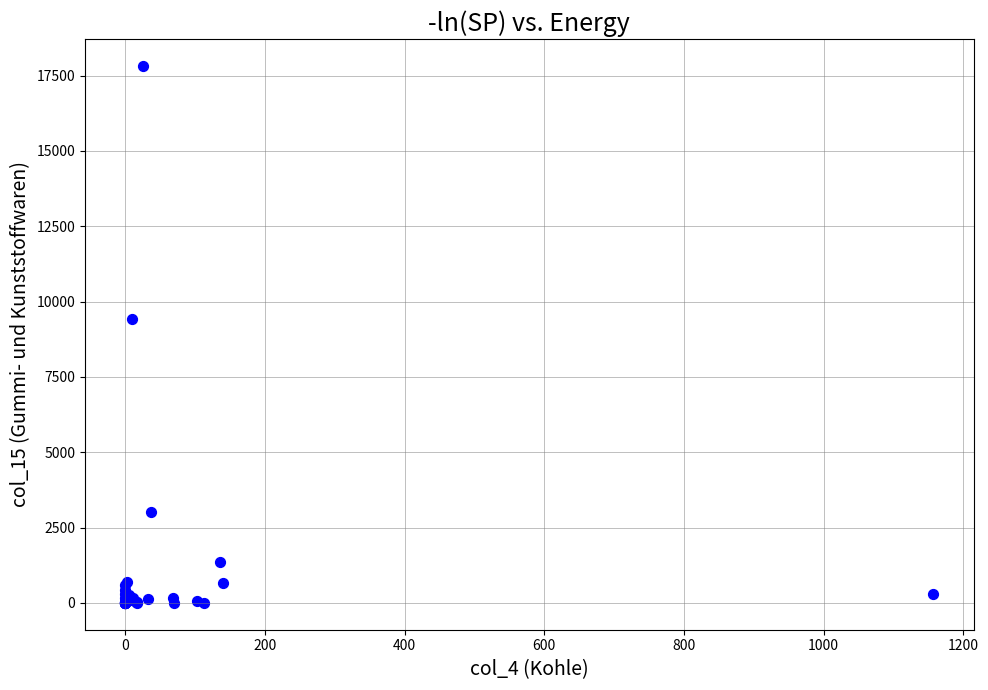

What Y value in the scatter plot is closest to 8912?

9433